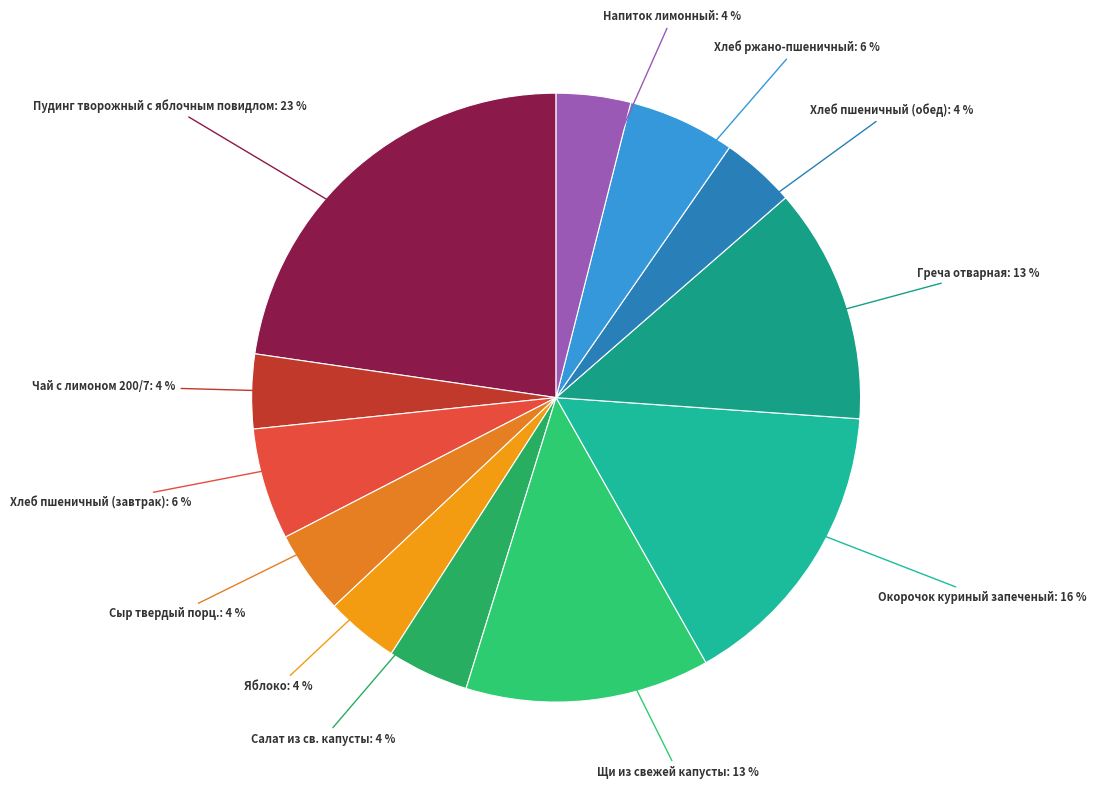

Count the number of slices in the pie.

12